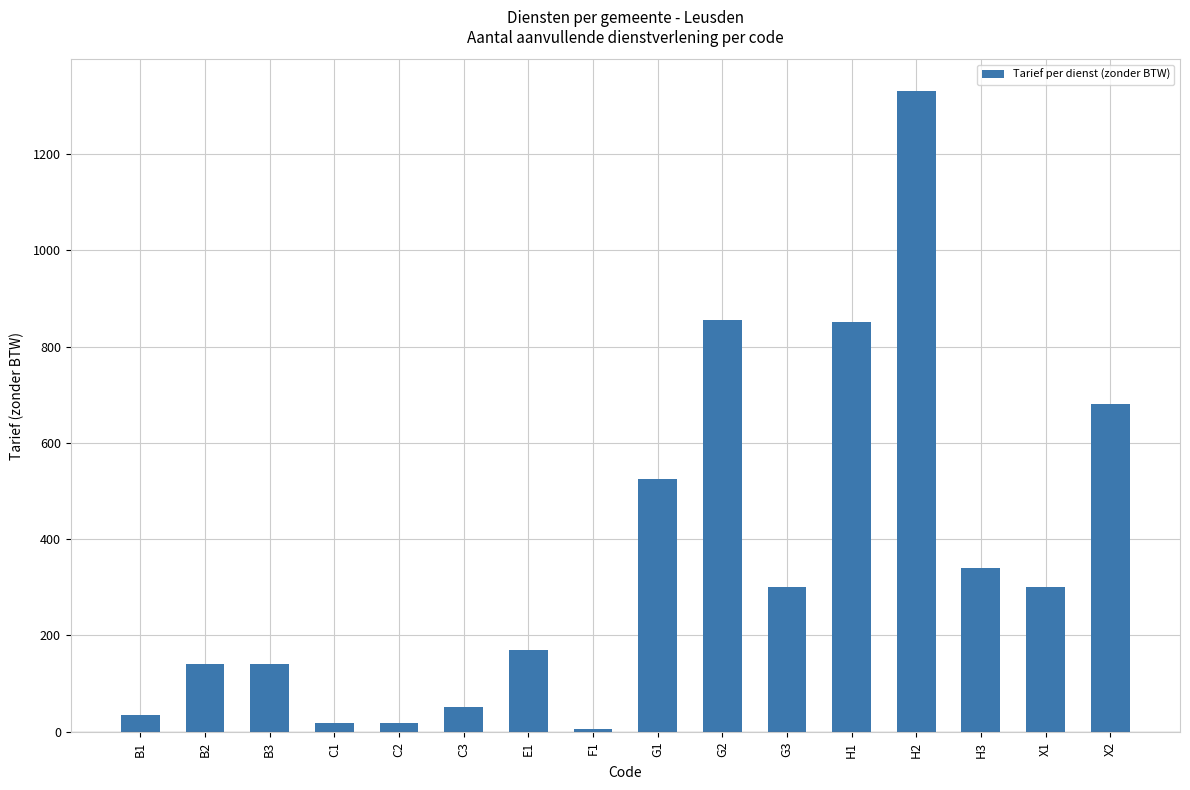

Where does the data first go above 300?

G1